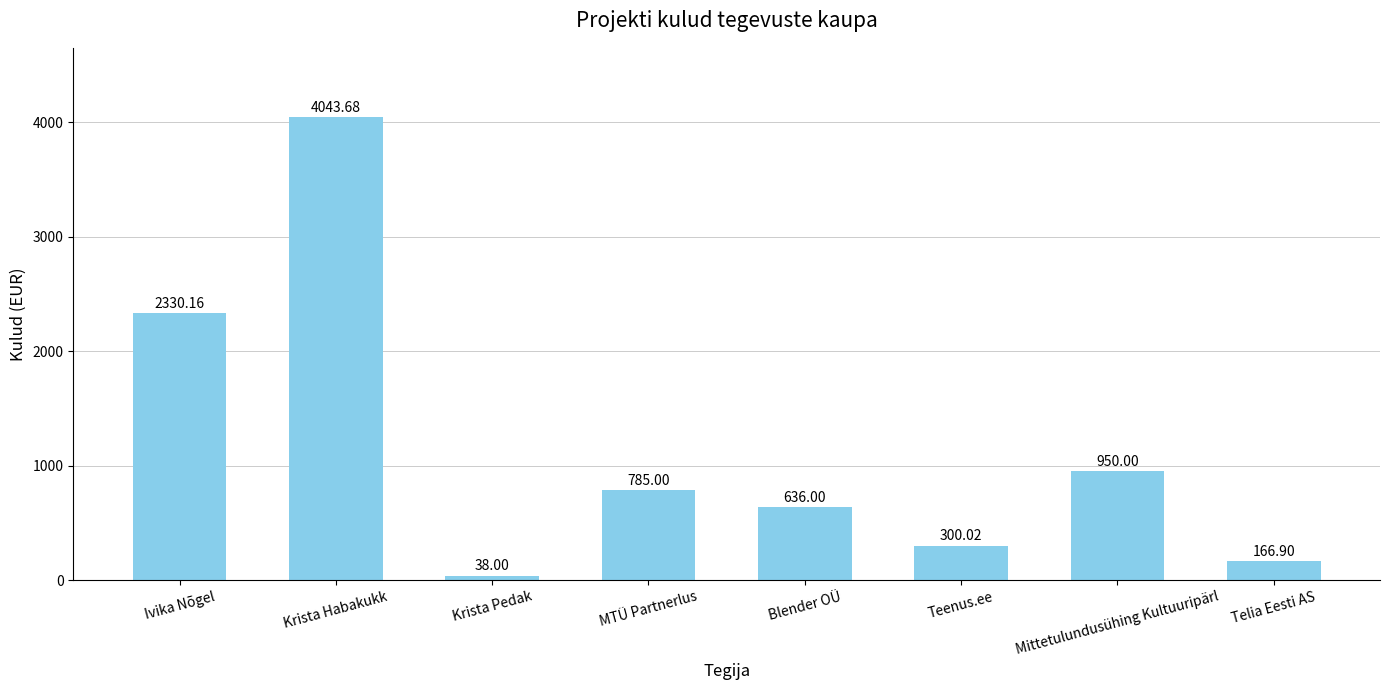

How many data points does each series have?

8